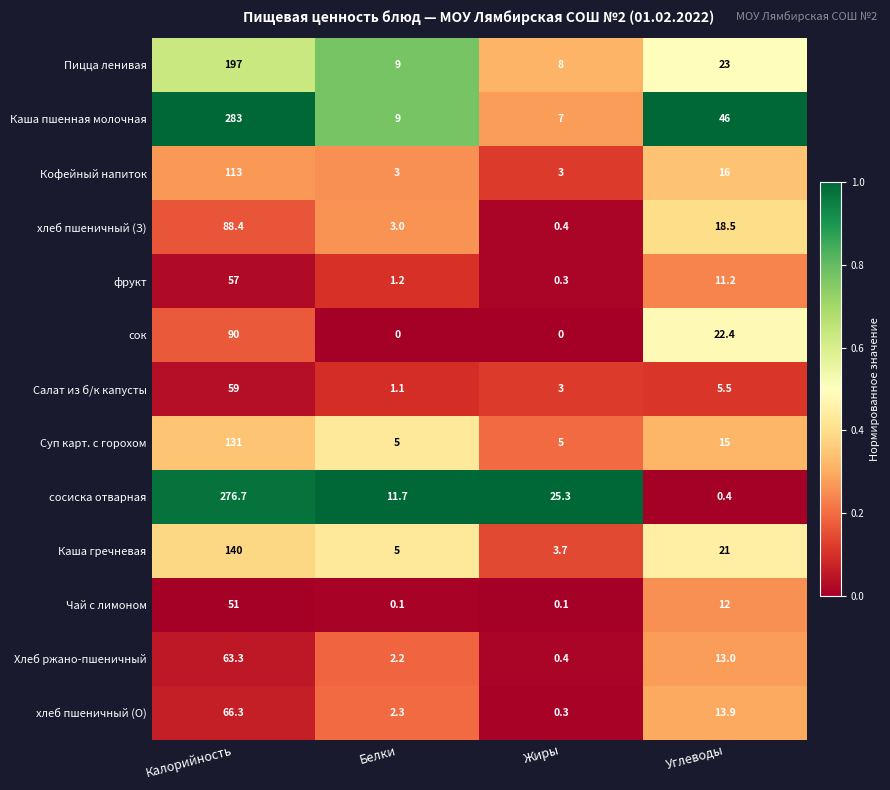

What is the difference between the maximum and minimum values in the Хлеб ржано-пшеничный series?

62.9